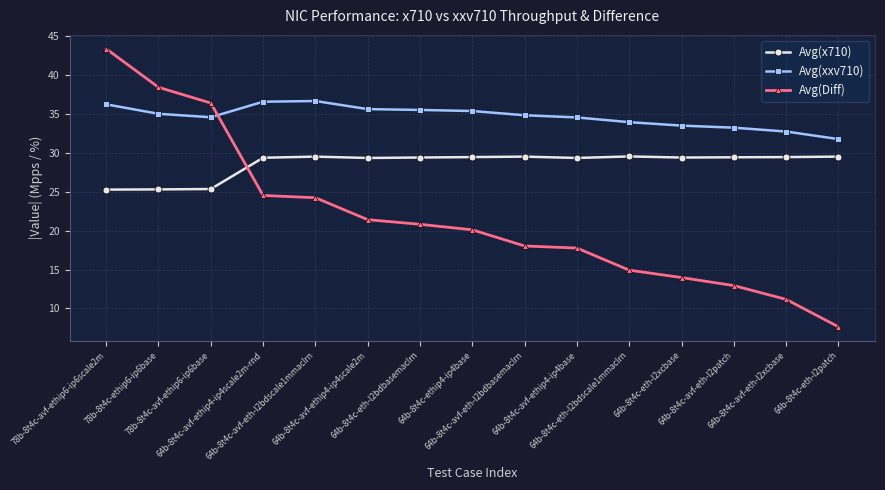

Count the number of categories in the chart.

15